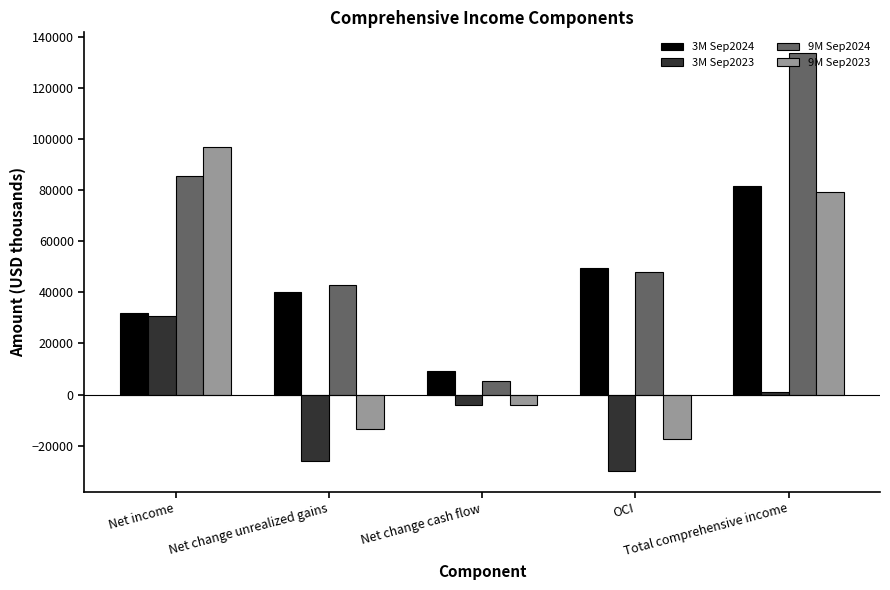

Is the value of 9M Sep2023 at Net income greater than the value of 3M Sep2024 at Total comprehensive income?

Yes